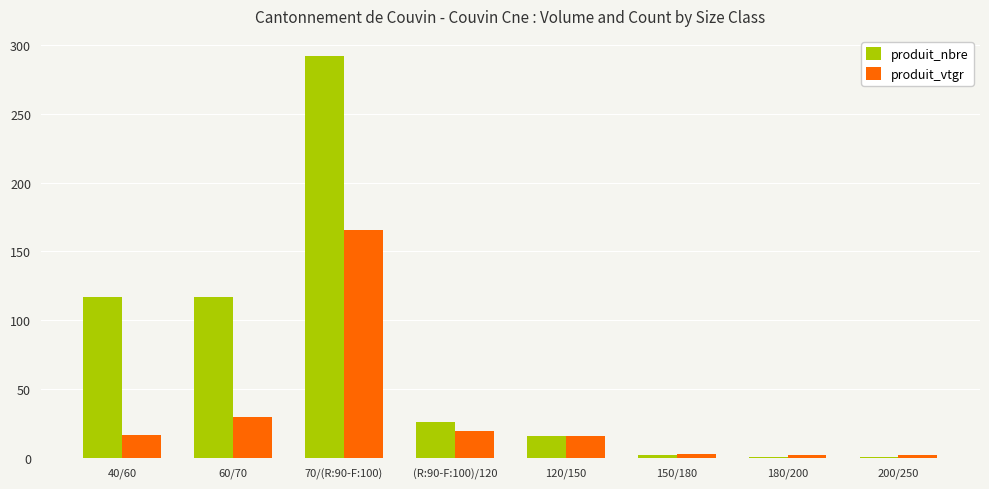

Rank the series by their maximum value, from lowest to highest.

produit_vtgr, produit_nbre